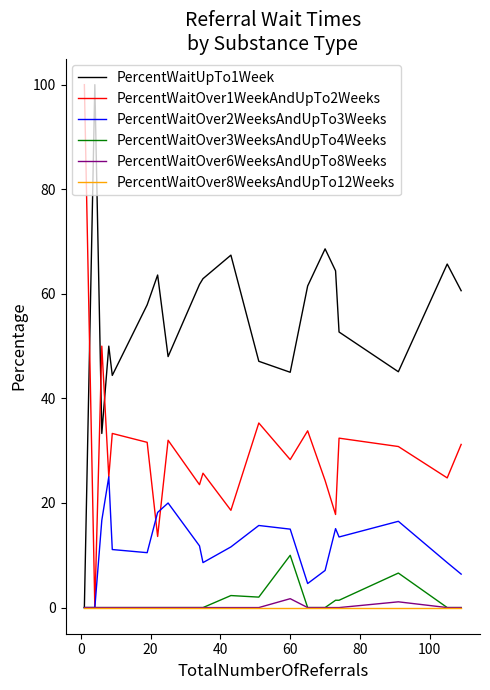

What is the greatest value displayed?

100.0